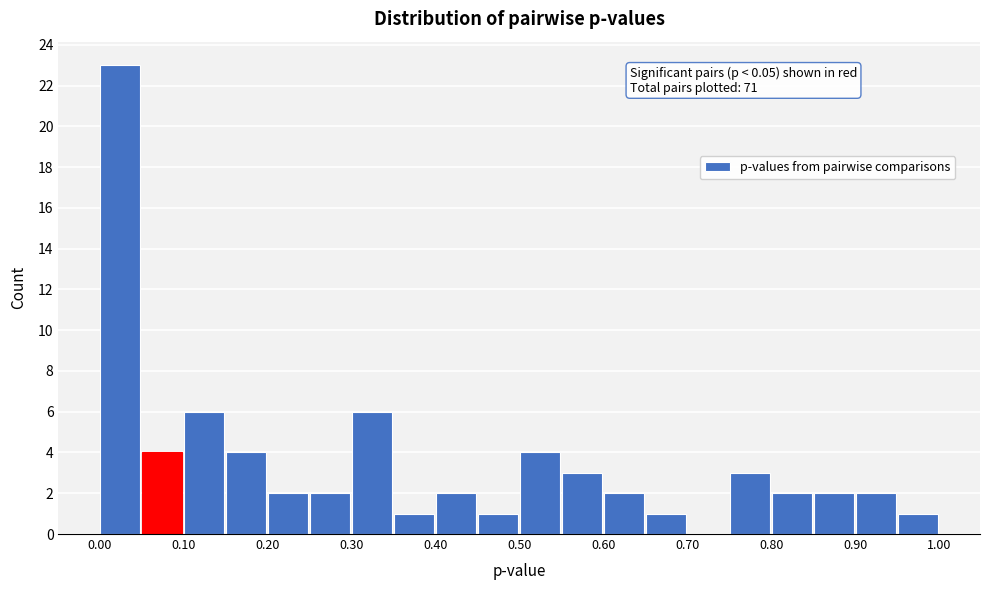

Over which range of the x-axis is the bar tallest?

0.00 to 0.05